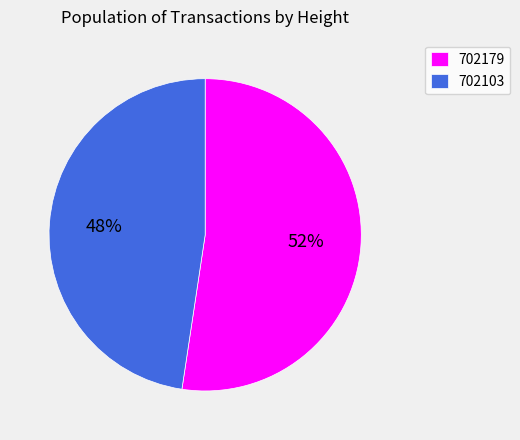

To the nearest percent, what is the average slice percentage?

50%